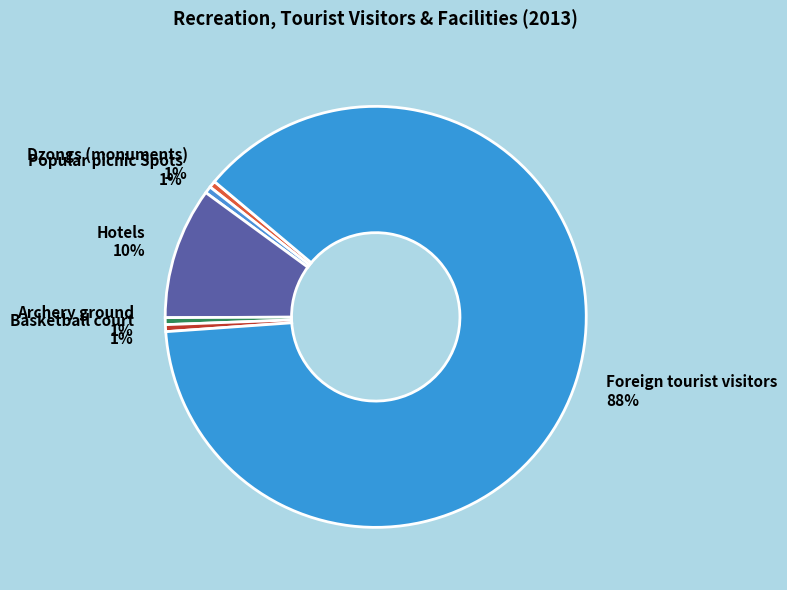

The Dzongs (monuments) 1% slice represents 11% of the pie. True or false?

False